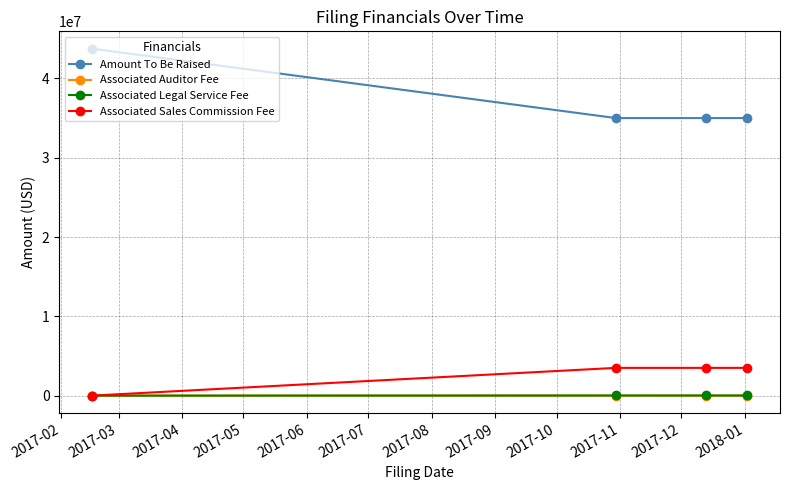

At how many categories does at least one series exceed 6703463?

4